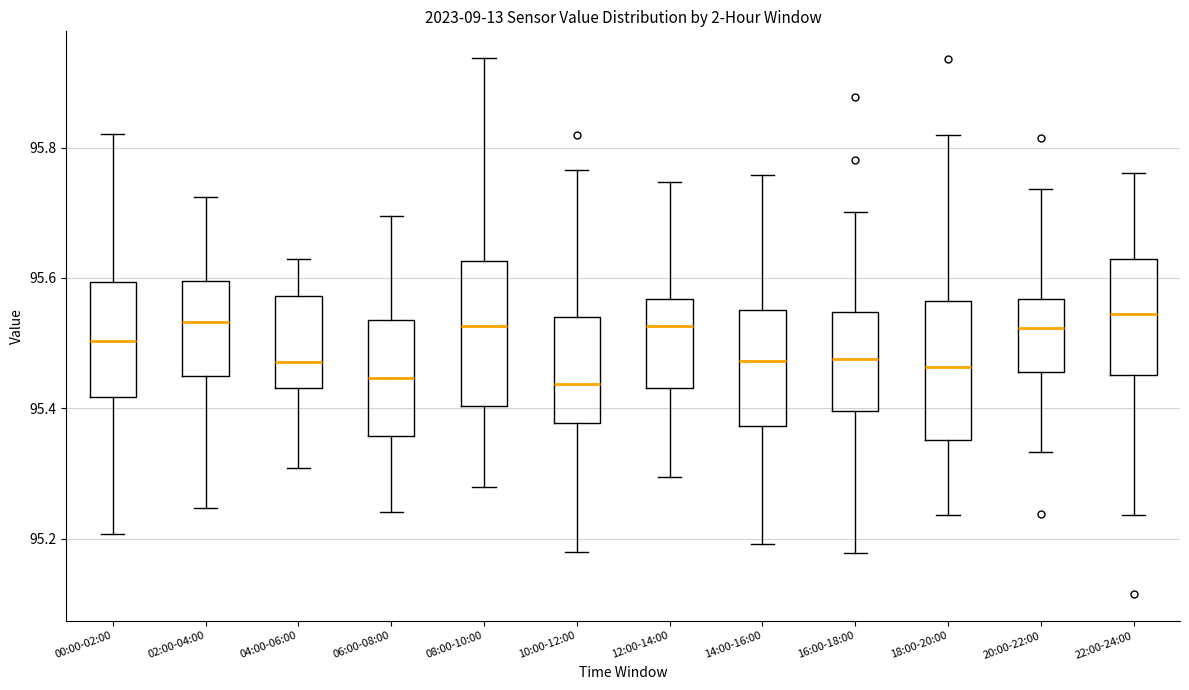

Reading left to right, read every box against the y-axis: the position of its median line, the range the box covers, and the ends of its whiskers. The values are not printed on the chart, so give them approximately, as read against the axis.

00:00-02:00: median 95.50, box 95.42 to 95.60, whiskers 95.20 to 95.82
02:00-04:00: median 95.54, box 95.44 to 95.60, whiskers 95.24 to 95.72
04:00-06:00: median 95.48, box 95.44 to 95.58, whiskers 95.30 to 95.62
06:00-08:00: median 95.44, box 95.36 to 95.54, whiskers 95.24 to 95.70
08:00-10:00: median 95.52, box 95.40 to 95.62, whiskers 95.28 to 95.94
10:00-12:00: median 95.44, box 95.38 to 95.54, whiskers 95.18 to 95.76
12:00-14:00: median 95.52, box 95.44 to 95.56, whiskers 95.30 to 95.74
14:00-16:00: median 95.48, box 95.38 to 95.56, whiskers 95.20 to 95.76
16:00-18:00: median 95.48, box 95.40 to 95.54, whiskers 95.18 to 95.70
18:00-20:00: median 95.46, box 95.36 to 95.56, whiskers 95.24 to 95.82
20:00-22:00: median 95.52, box 95.46 to 95.56, whiskers 95.34 to 95.74
22:00-24:00: median 95.54, box 95.46 to 95.62, whiskers 95.24 to 95.76